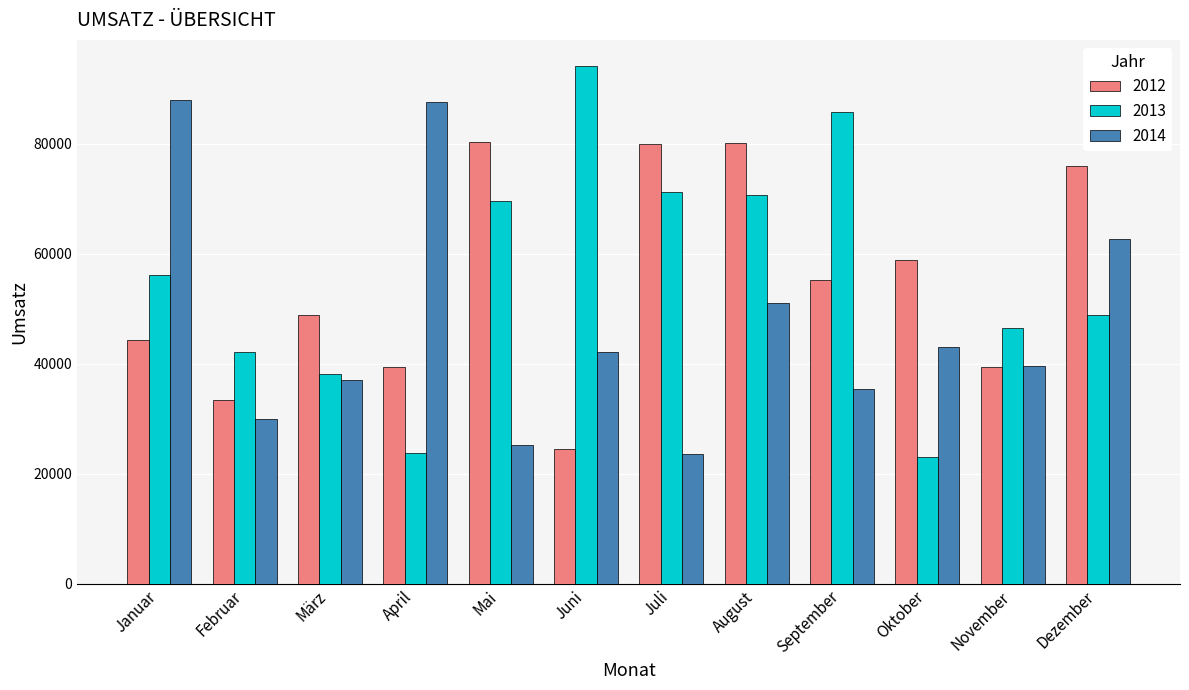

True or false: 2012 has a value of 41598 at Juni.

False